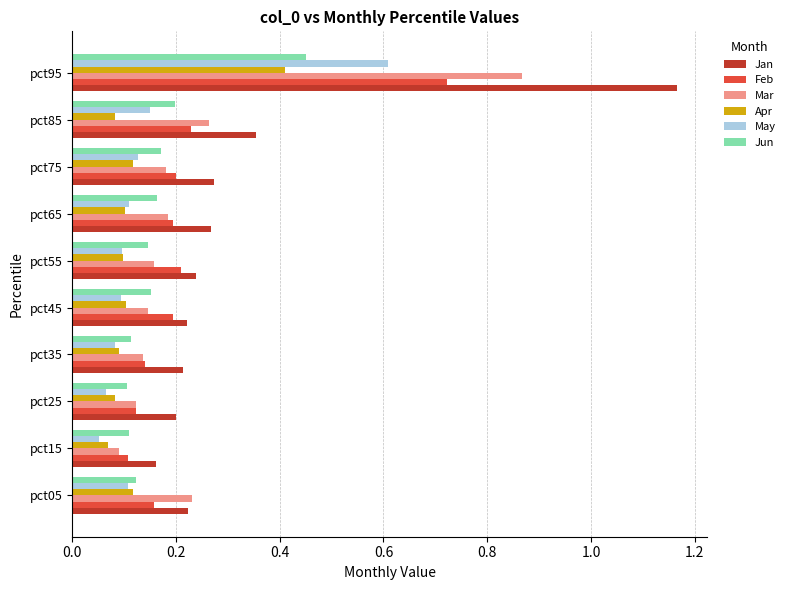

At which label is Jan closest to 0?

pct15